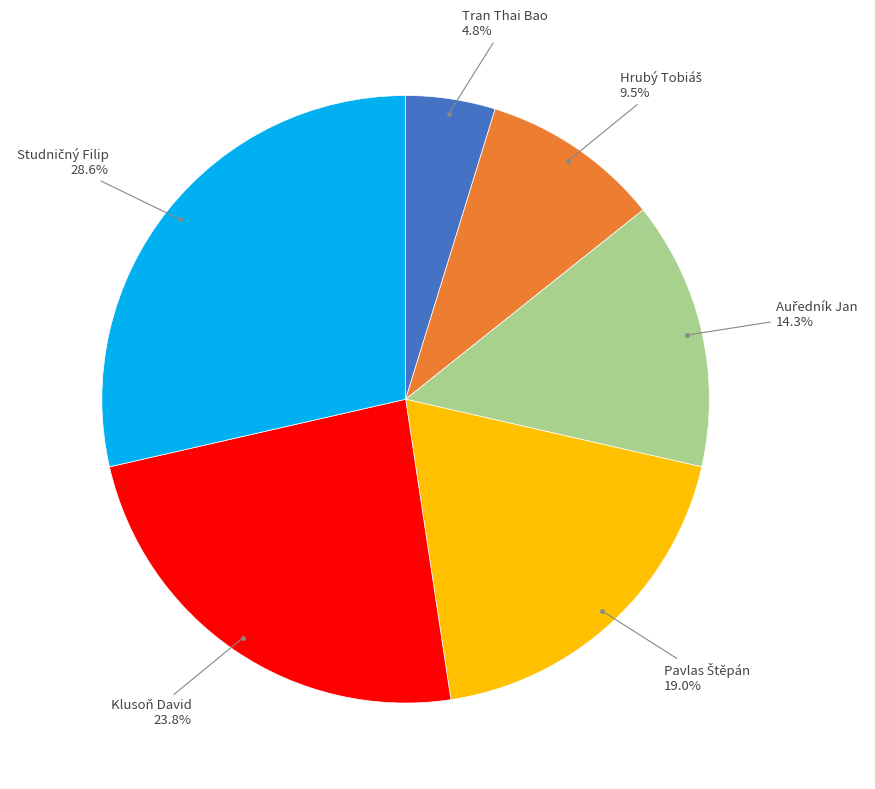

Is there any slice that represents more than half of the pie?

No